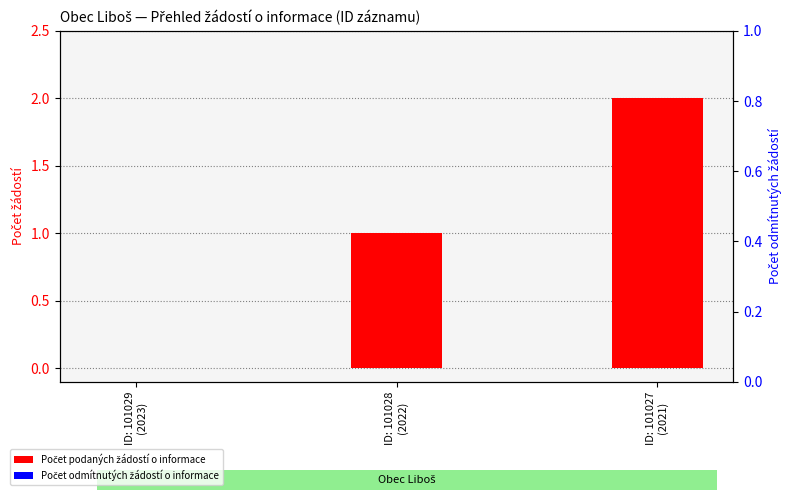

Count the Počet podaných žádostí o informace values in the range 0 to 2.

3